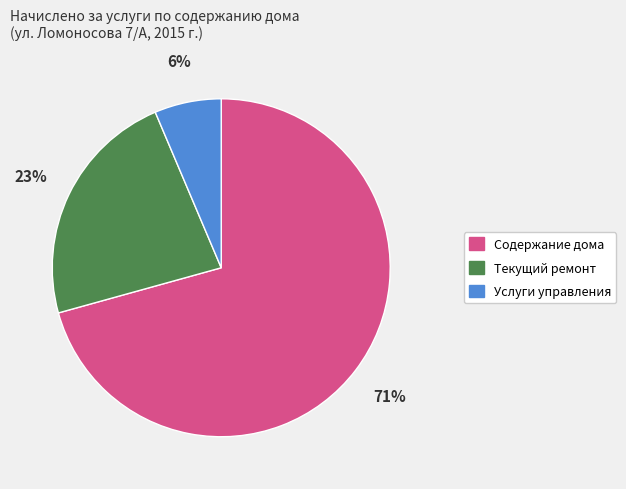

To the nearest percent, what is the average slice percentage?

33%